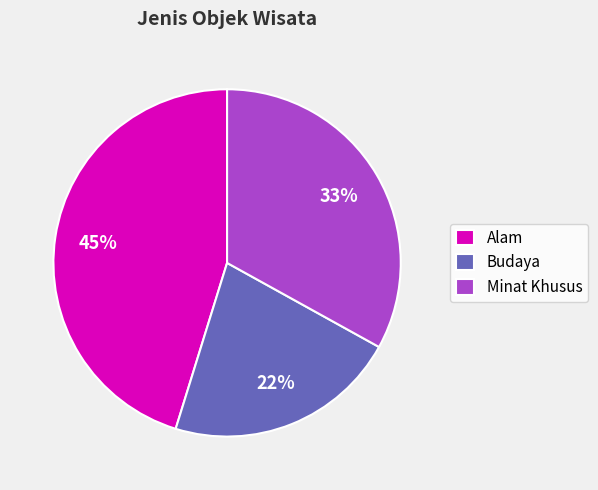

How many slices are in this pie chart?

3